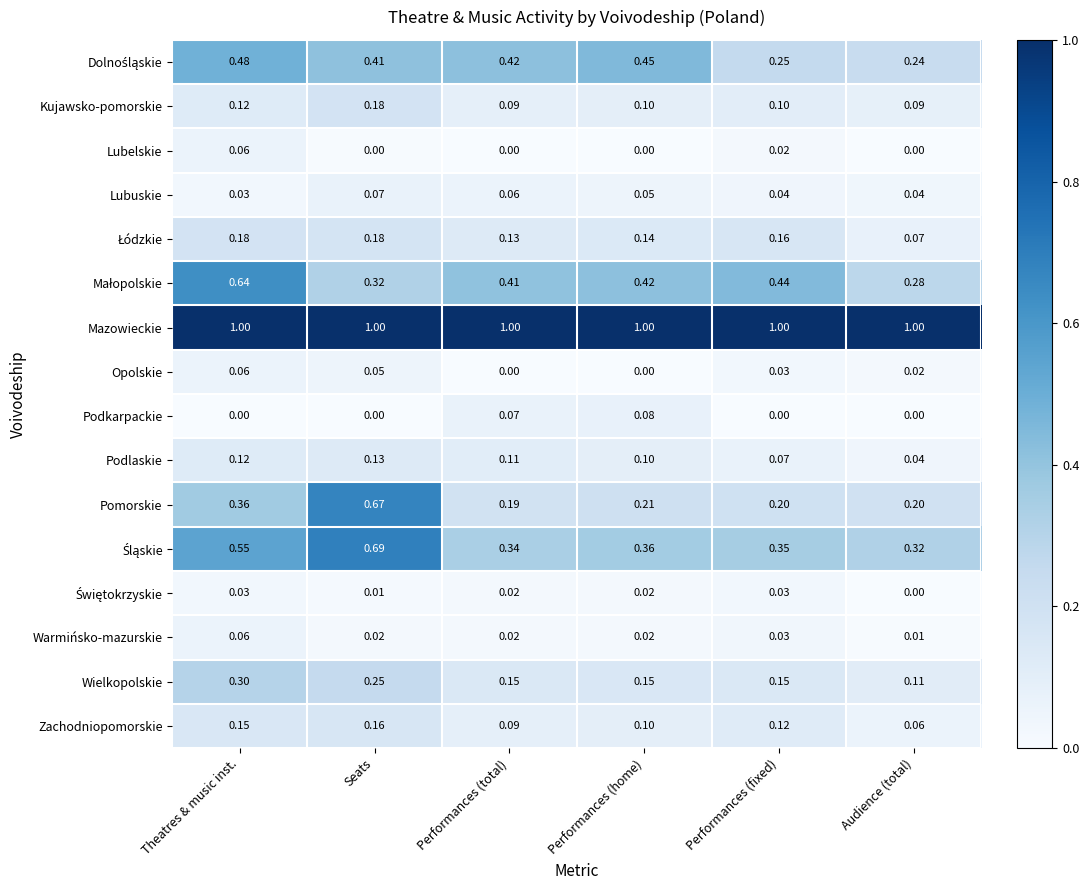

At how many categories does at least one series exceed 0?

6